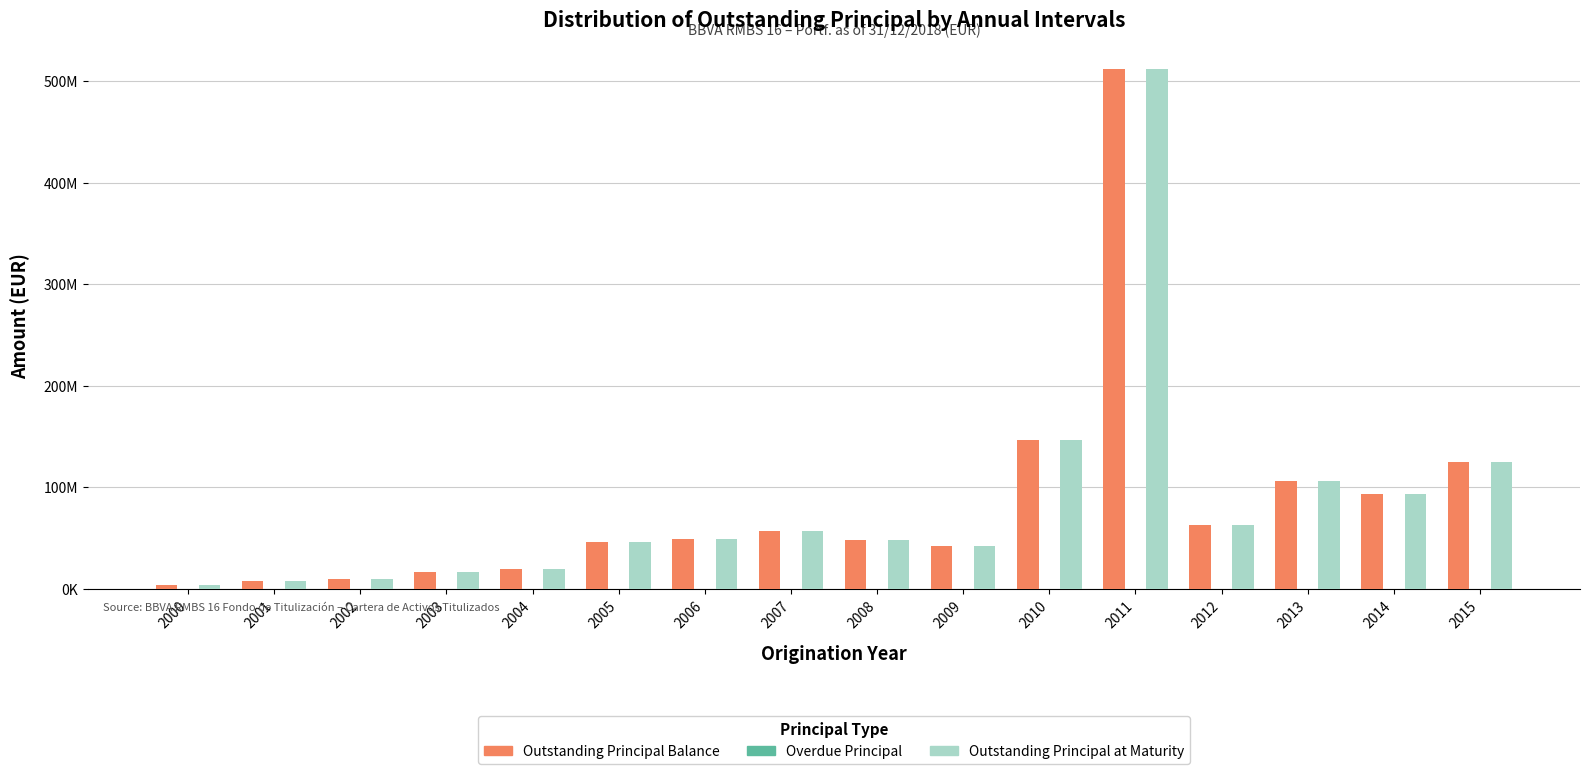

At which category does the chart reach its peak across all series?

2011